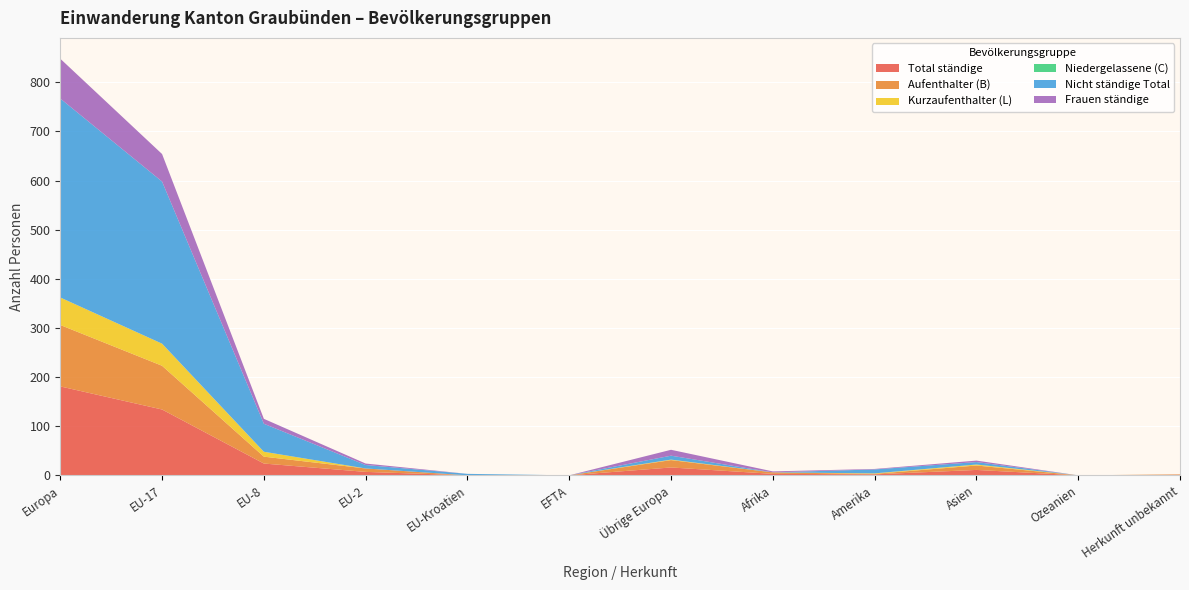

Reading right to left, what are all the values shown in this chart?

Total ständige: Herkunft unbekannt=1	Ozeanien=0	Asien=11	Amerika=2	Afrika=3	Übrige Europa=16	EFTA=0	EU-Kroatien=0	EU-2=7	EU-8=24	EU-17=134	Europa=181
Aufenthalter (B): Herkunft unbekannt=1	Ozeanien=0	Asien=9	Amerika=1	Afrika=3	Übrige Europa=15	EFTA=0	EU-Kroatien=0	EU-2=7	EU-8=14	EU-17=89	Europa=125
Kurzaufenthalter (L): Herkunft unbekannt=0	Ozeanien=0	Asien=2	Amerika=1	Afrika=0	Übrige Europa=1	EFTA=0	EU-Kroatien=0	EU-2=0	EU-8=10	EU-17=45	Europa=56
Niedergelassene (C): Herkunft unbekannt=0	Ozeanien=0	Asien=0	Amerika=0	Afrika=0	Übrige Europa=0	EFTA=0	EU-Kroatien=0	EU-2=0	EU-8=0	EU-17=0	Europa=0
Nicht ständige Total: Herkunft unbekannt=0	Ozeanien=0	Asien=5	Amerika=8	Afrika=0	Übrige Europa=8	EFTA=0	EU-Kroatien=3	EU-2=7	EU-8=57	EU-17=330	Europa=405
Frauen ständige: Herkunft unbekannt=0	Ozeanien=0	Asien=3	Amerika=1	Afrika=2	Übrige Europa=12	EFTA=0	EU-Kroatien=0	EU-2=3	EU-8=10	EU-17=56	Europa=81